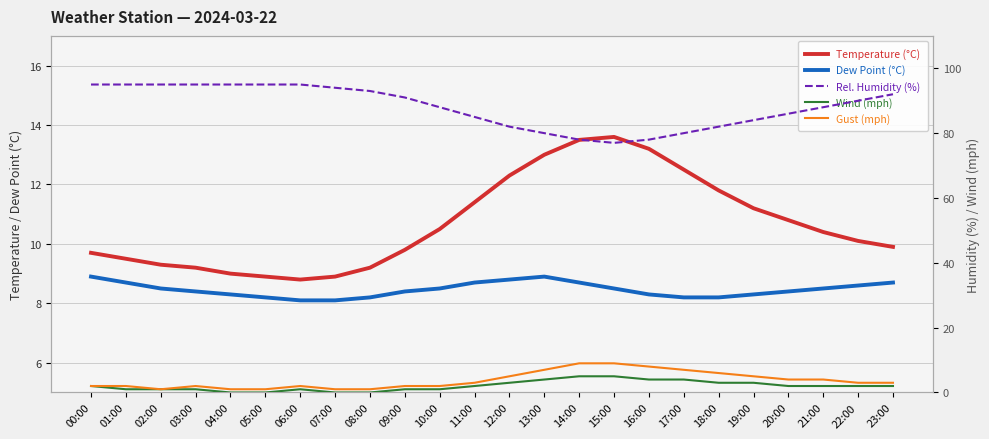

How many lines are shown in the chart?

5